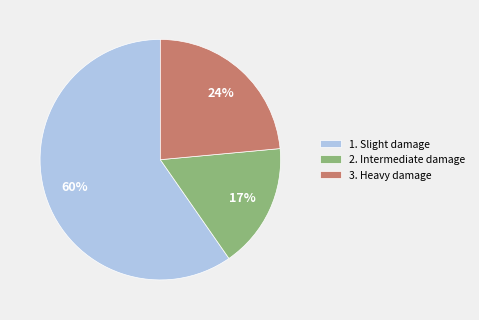

Rank the categories by value from lowest to highest.

2. Intermediate damage, 3. Heavy damage, 1. Slight damage